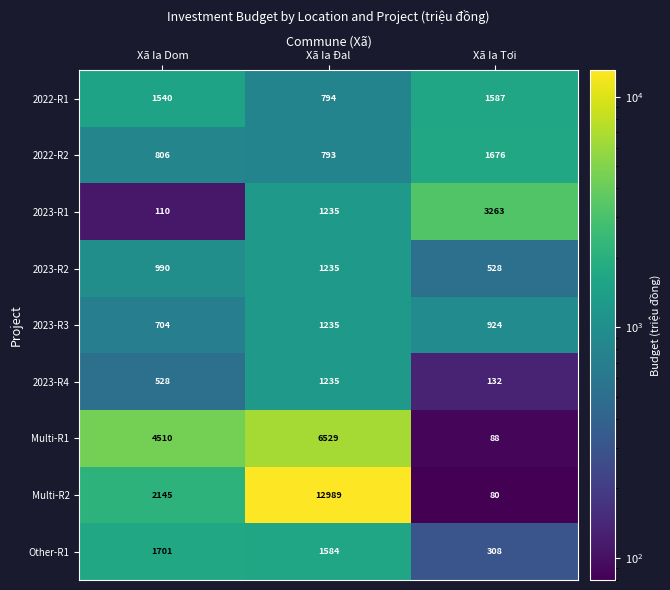

At which category is the sum across all series the highest?

Xã Ia Đal